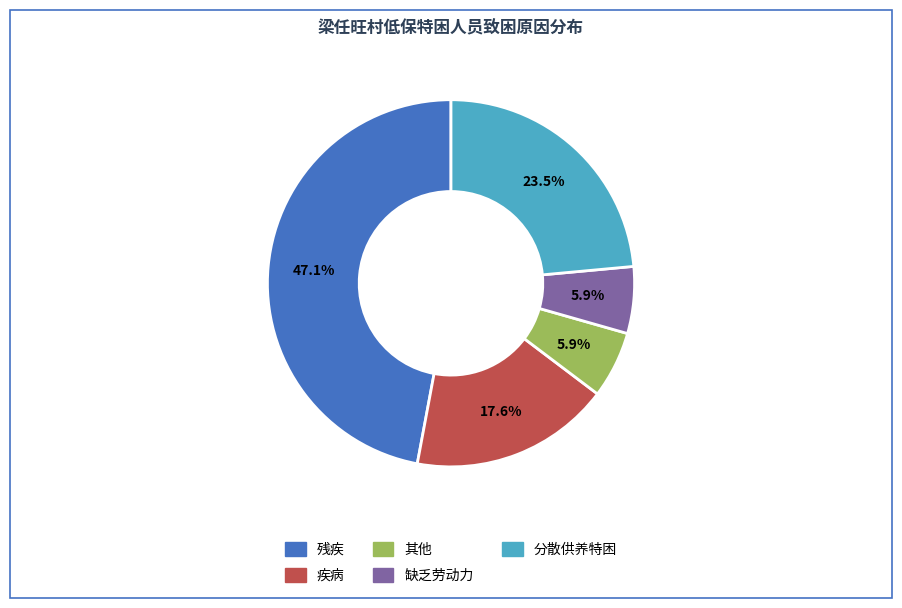

Is there any slice that represents more than half of the pie?

No